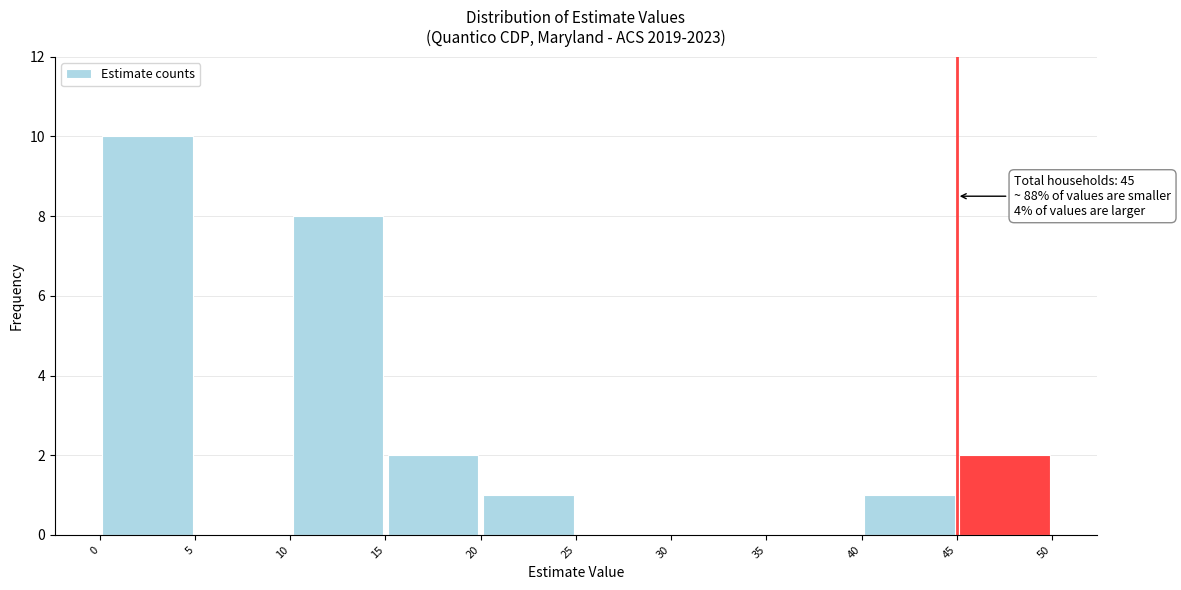

Over which range of the x-axis is the bar tallest?

0 to 5